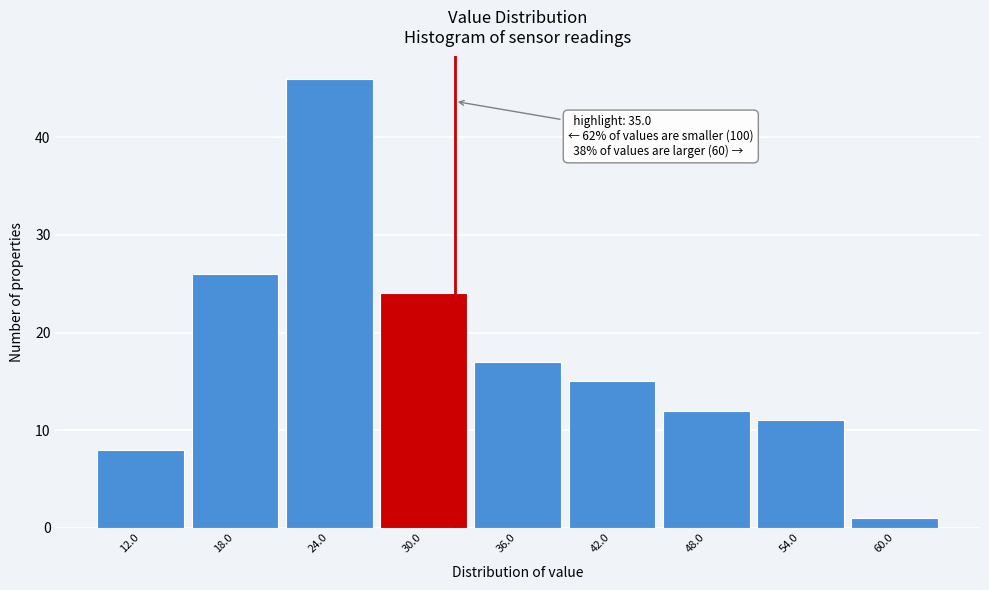

Reading right to left, transcribe all the data shown in this chart.

60.0=1	54.0=11	48.0=12	42.0=15	36.0=17	30.0=24	24.0=46	18.0=26	12.0=8